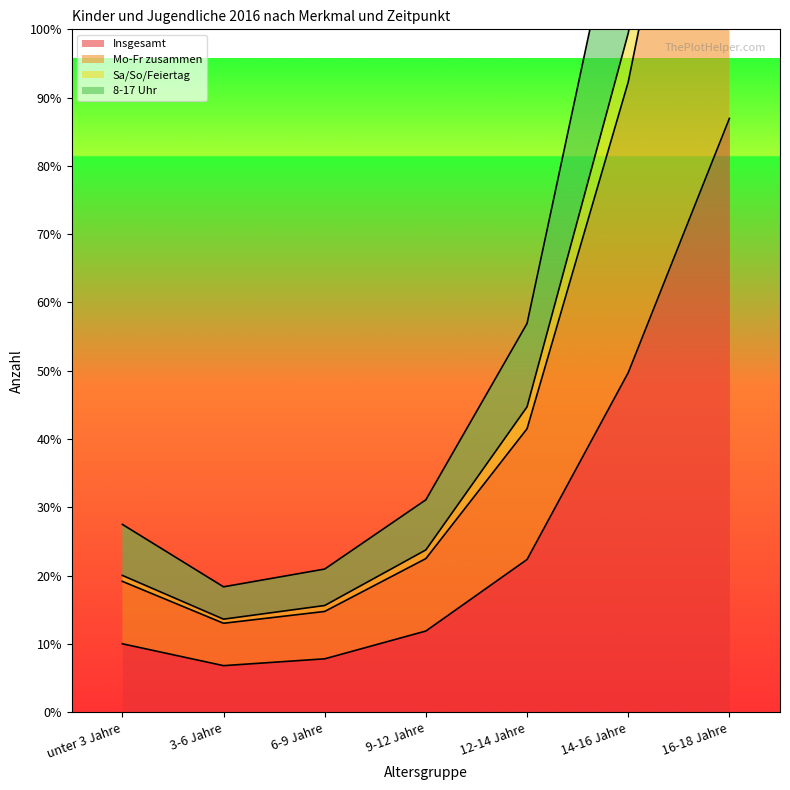

Which series has the largest range (max minus min)?

Mo-Fr zusammen